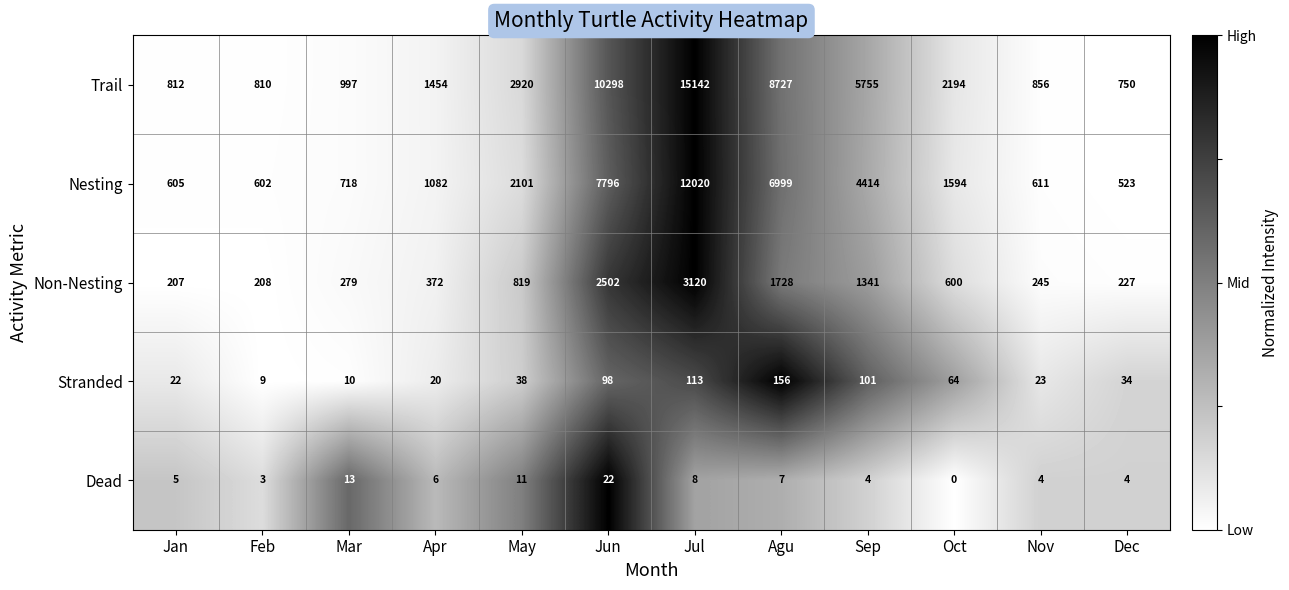

What is the sum of the Dead values at Dec and Jun?

26